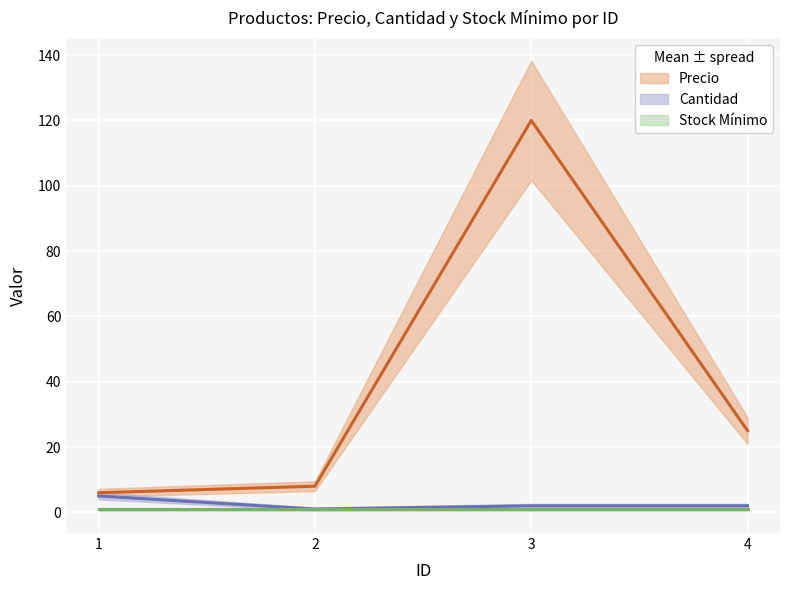

Is the value of Stock Mínimo at 4 greater than the value of Precio at 4?

No